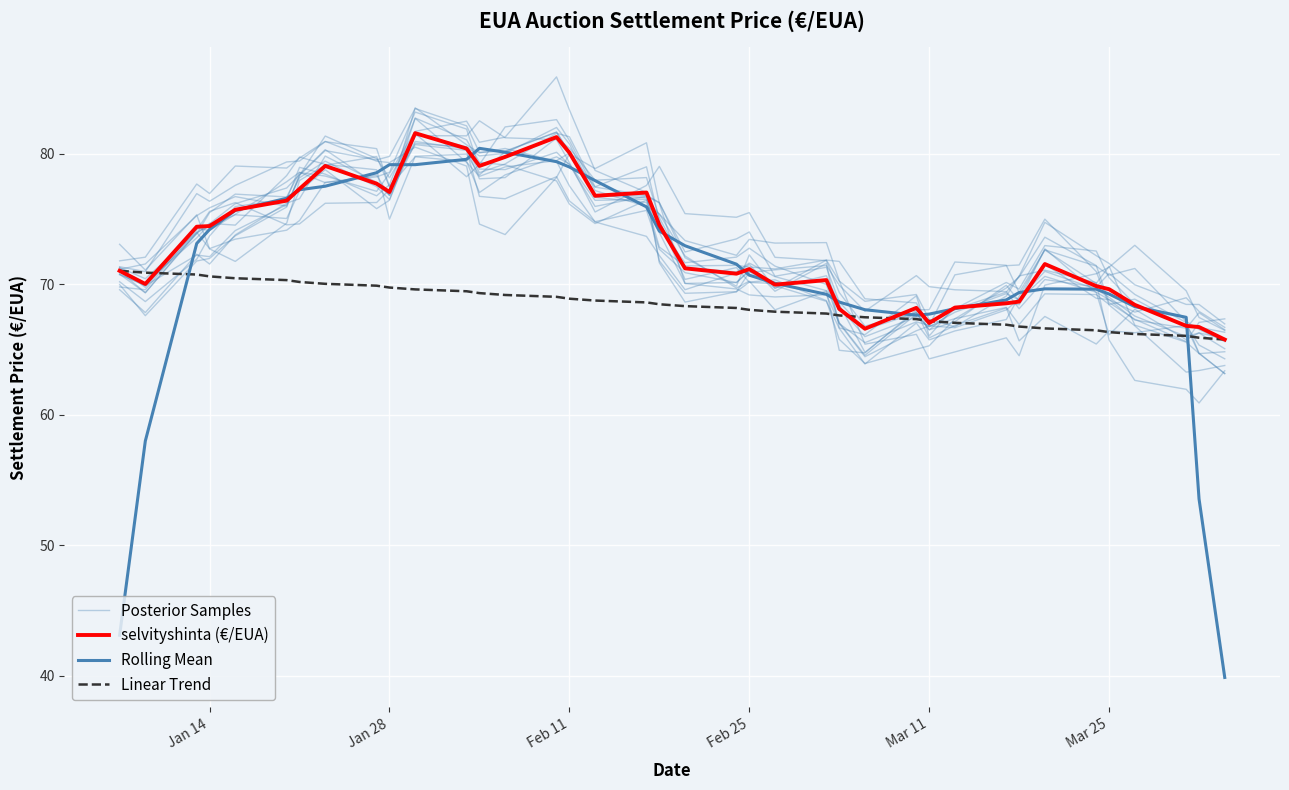

What is the difference between the second highest and minimum values in the Linear Trend series?

5.1